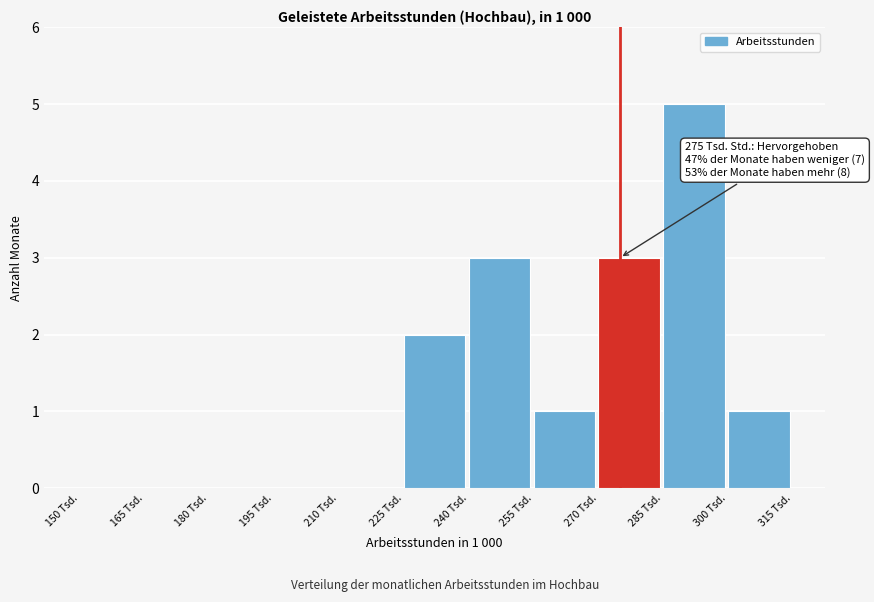

Which range on the x-axis has the tallest bar?

285 to 300